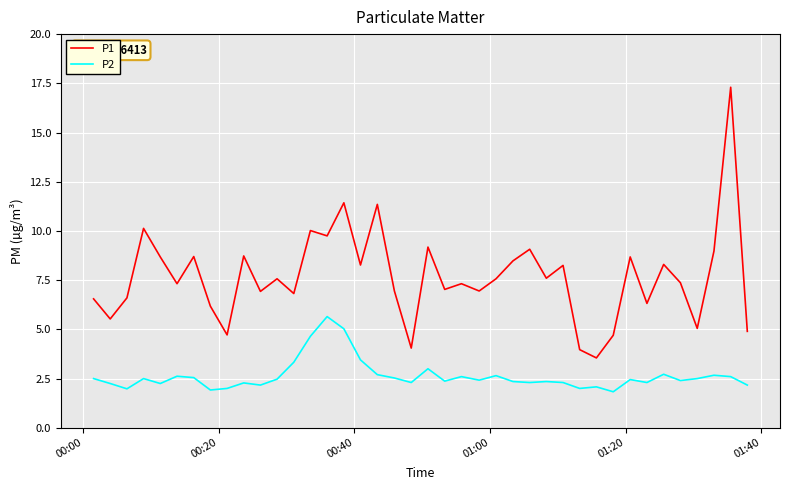

Which series has the largest total across all categories?

P1